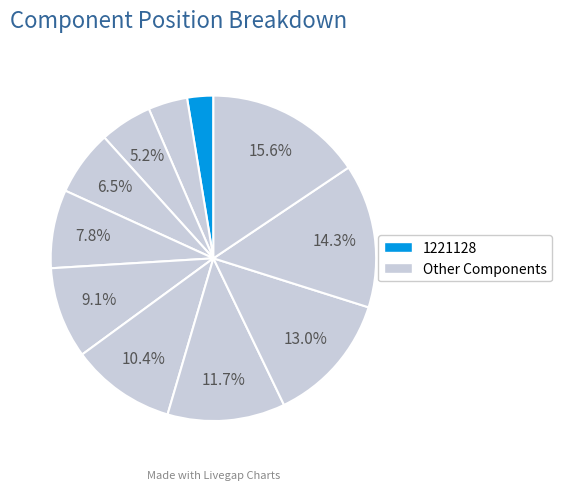

To the nearest percent, what is the difference between the largest and smallest slice percentages?

13%